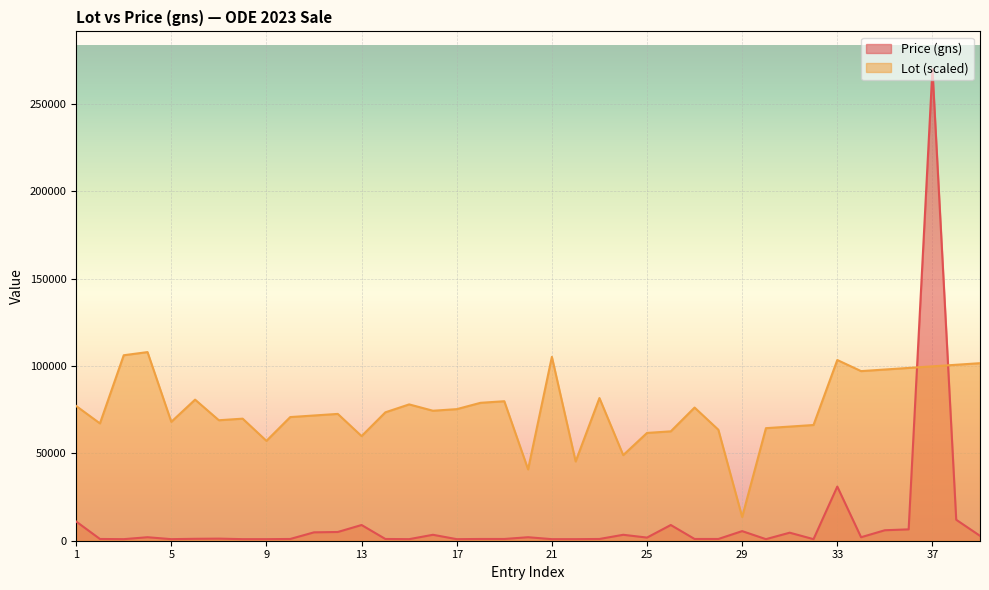

What is the maximum value for Lot?

108000.0